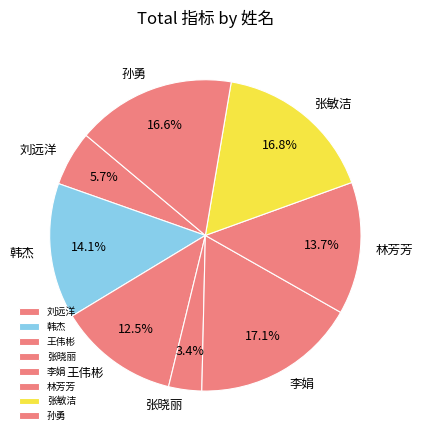

To the nearest percent, what portion does 林芳芳 represent?

14%